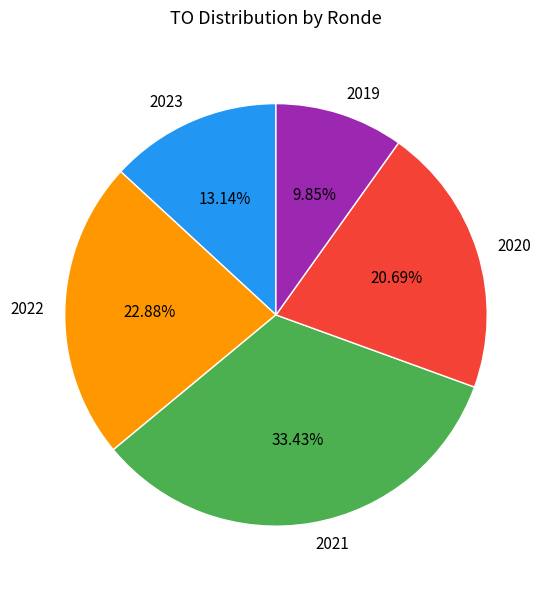

Between 2022 and 2021, which is larger?

2021